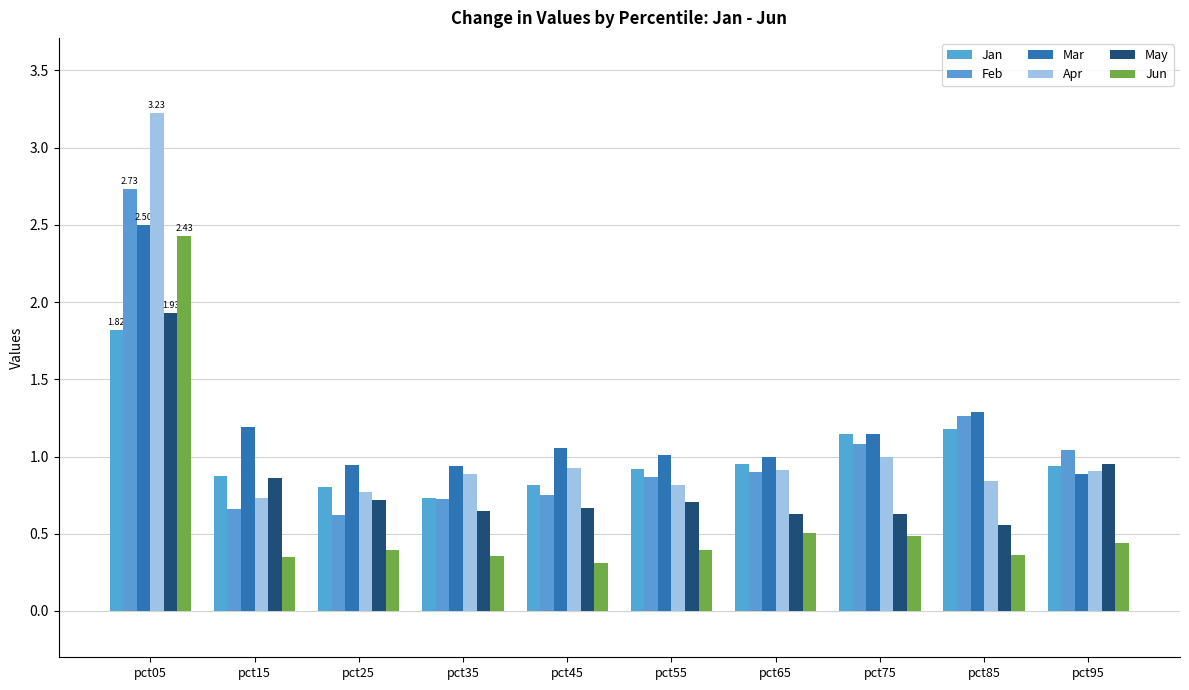

What is the difference between the second highest and minimum values in the Mar series?

0.4